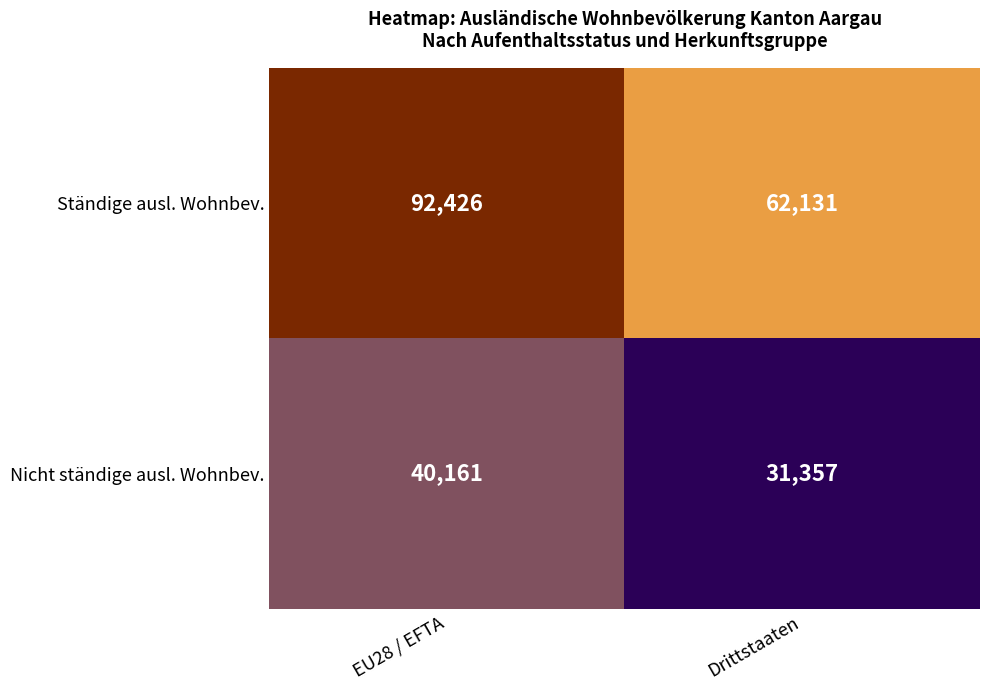

Read the Ständige ausl. Wohnbev. value at Drittstaaten, to the nearest 100.

62100